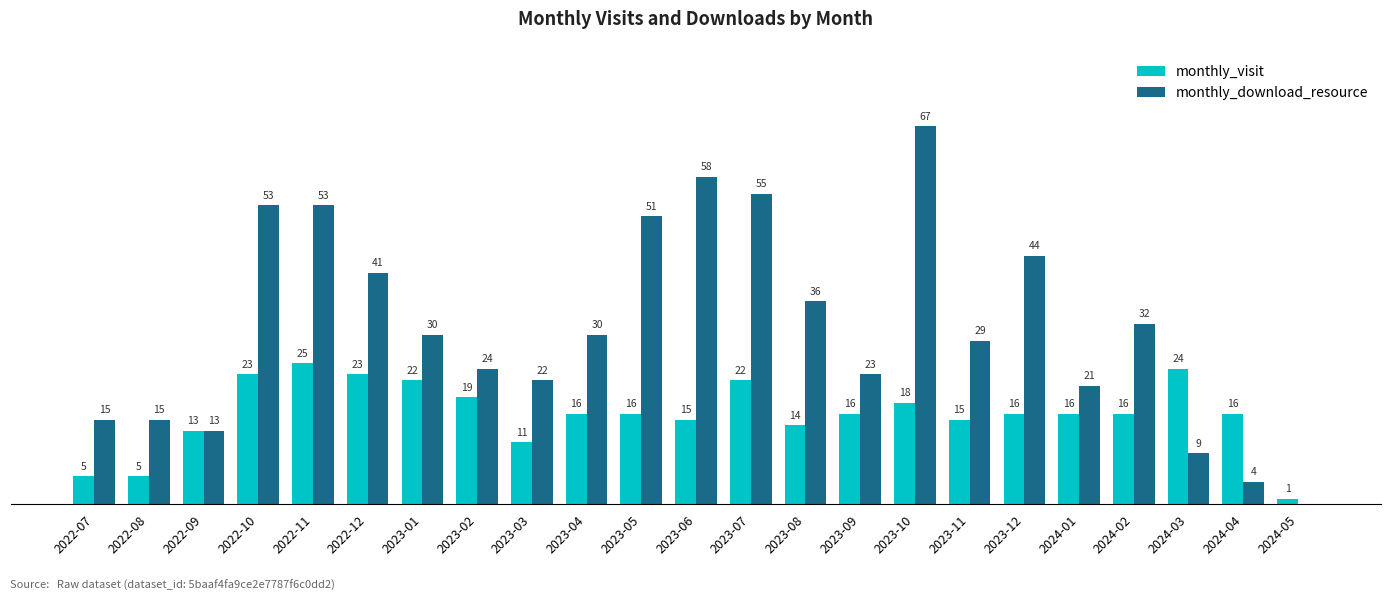

At which category does the chart reach its peak across all series?

2023-10